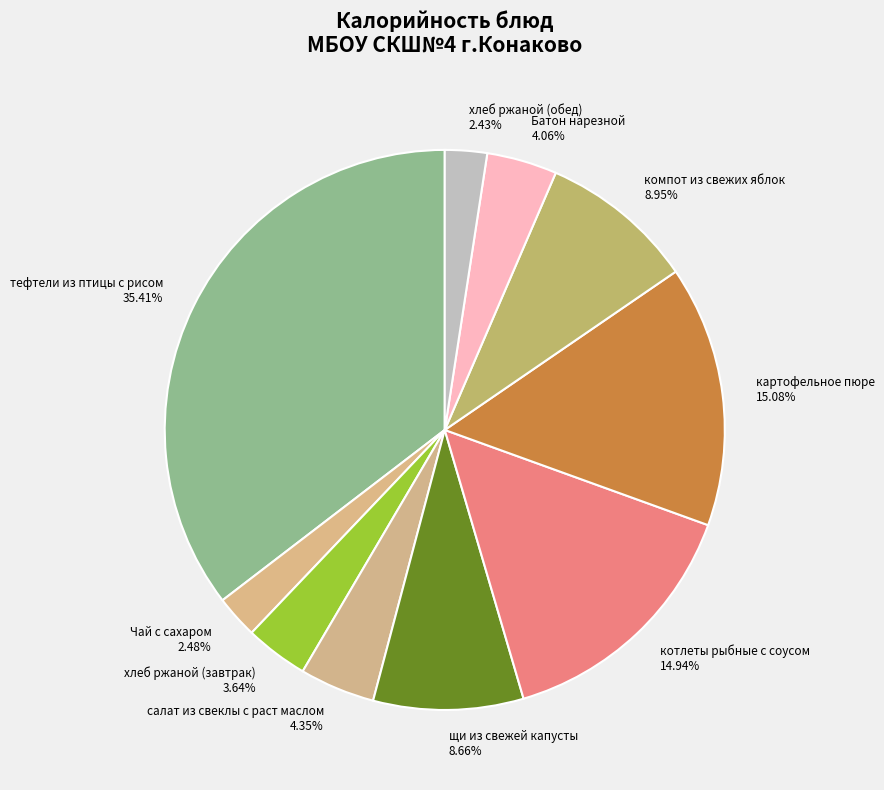

The котлеты рыбные с соусом slice represents 15% of the pie. True or false?

True